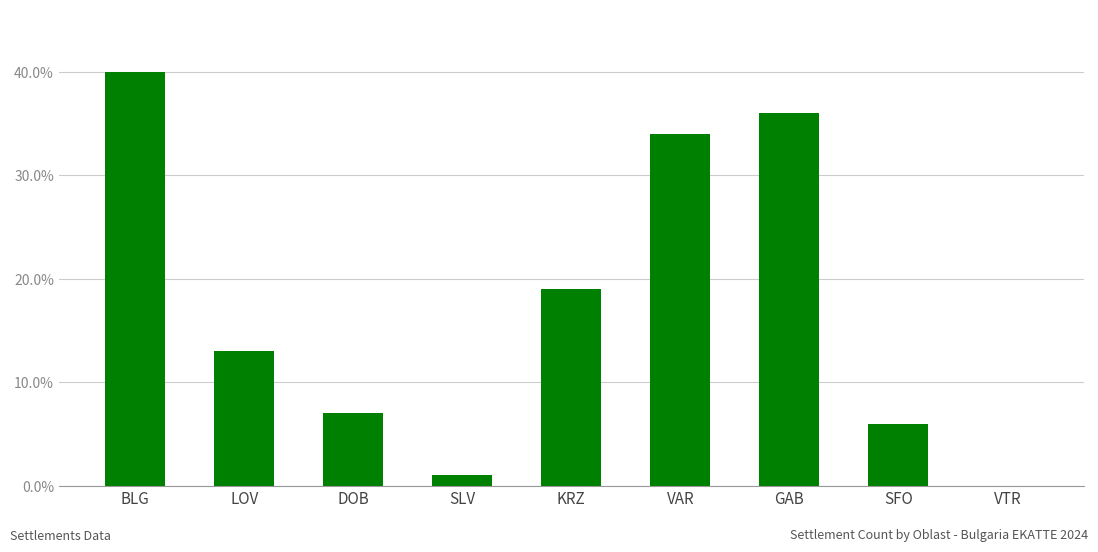

What is the change in value from SLV to VAR?

+33